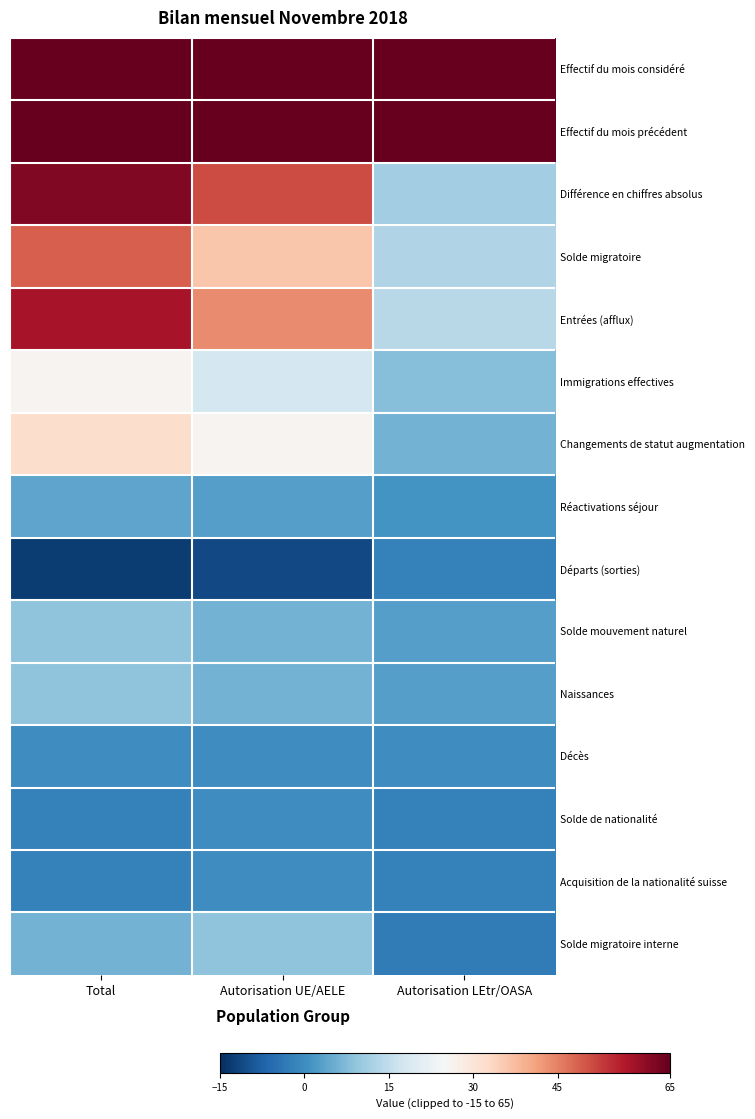

Which series has the largest total across all categories?

Effectif du mois considéré